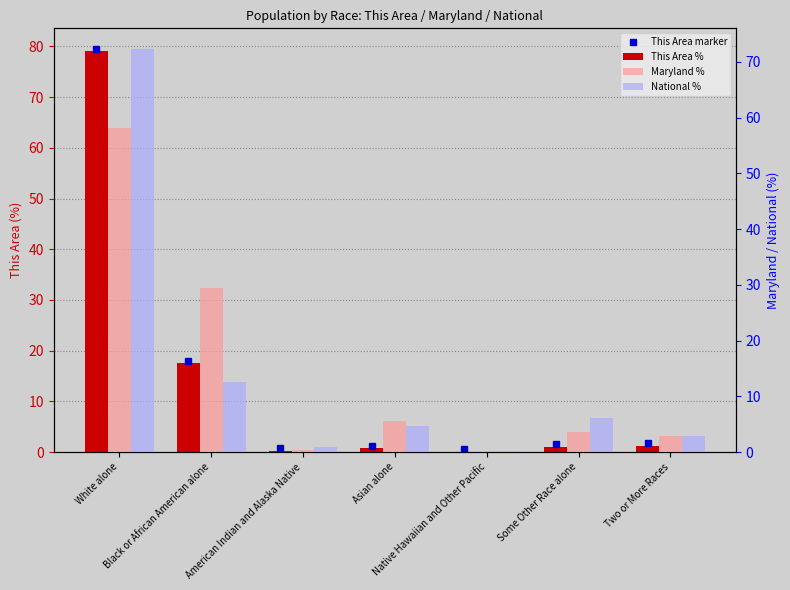

What is the value of the Maryland % bar at the 1st from the left?

58.2